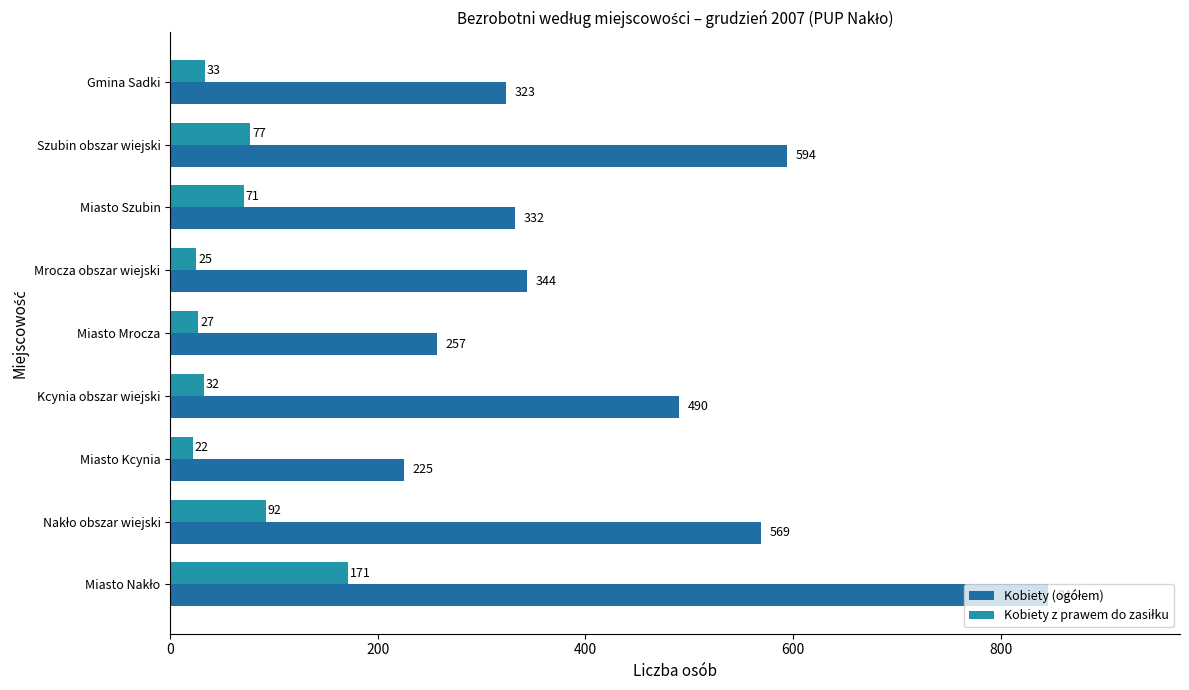

What is the difference between the maximum and minimum values in the Kobiety z prawem do zasiłku series?

149